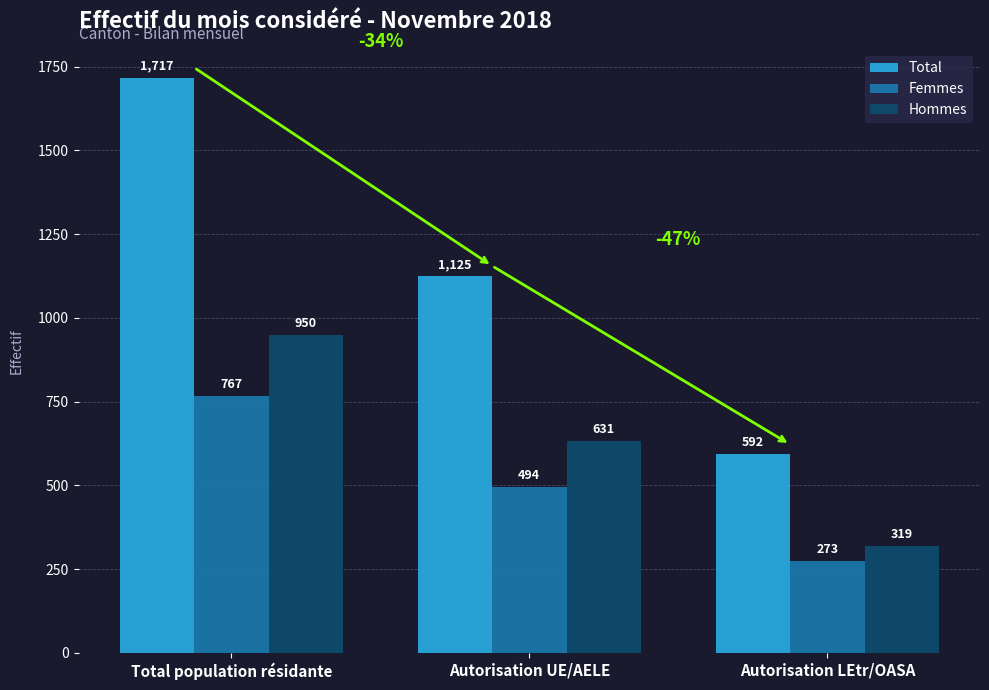

Reading right to left, what are all the values shown in this chart?

Total: 592	1125	1717
Femmes: 273	494	767
Hommes: 319	631	950